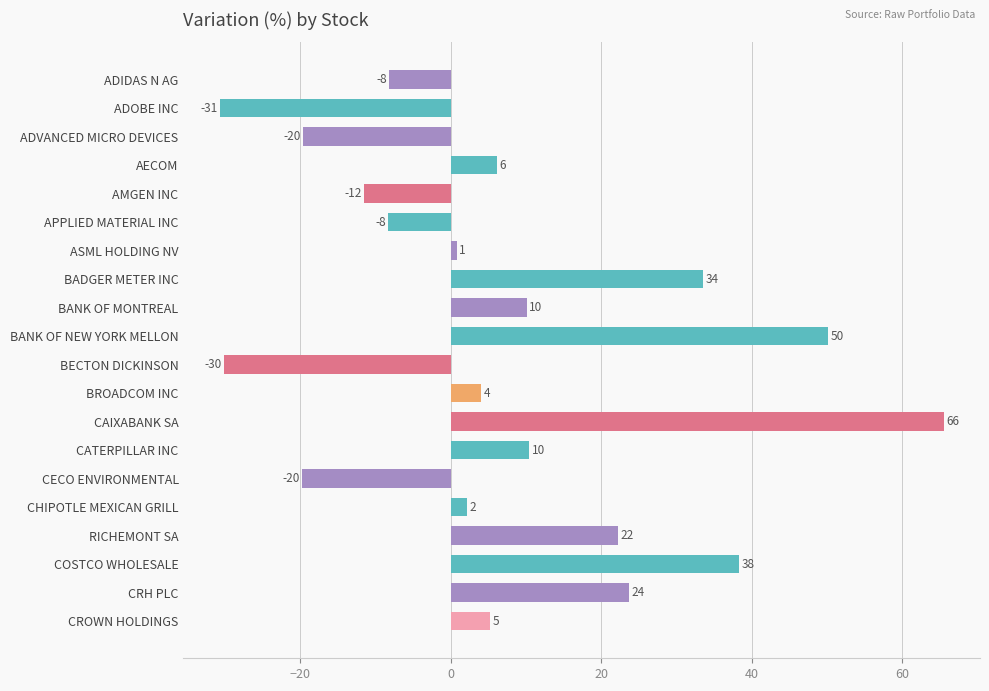

What is the change in value from CATERPILLAR INC to COSTCO WHOLESALE?

+27.9